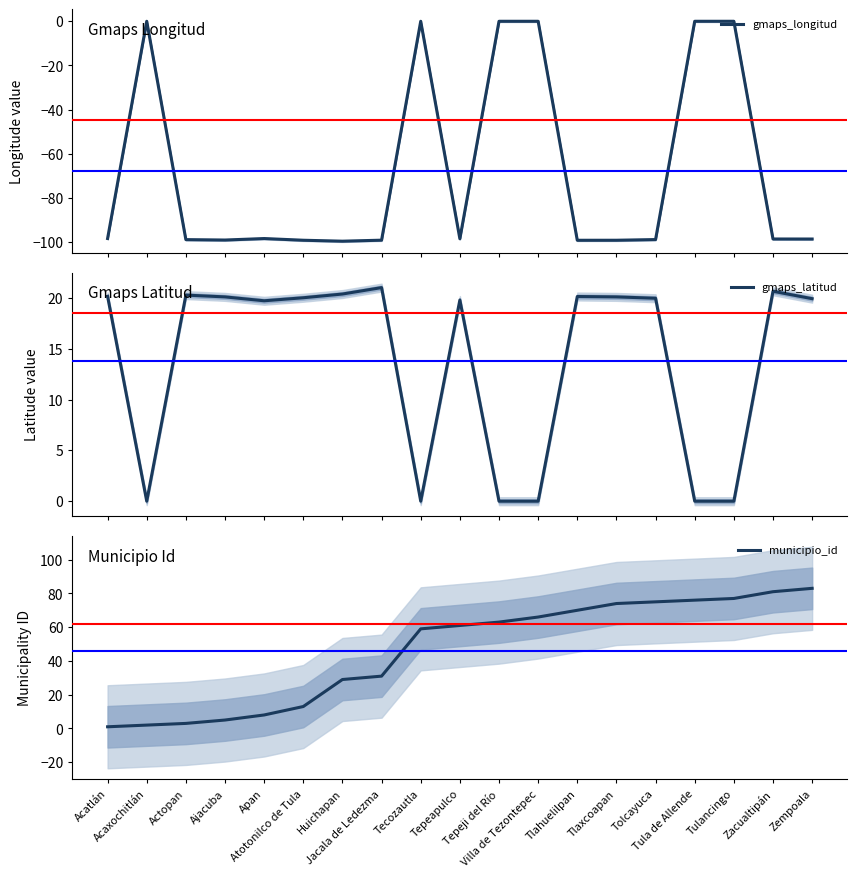

Reading right to left, extract all data points from this chart.

gmaps_longitud: -98.7	-98.7	0.0	0.0	-98.9	-99.2	-99.2	0.0	0.0	-98.6	0.0	-99.2	-99.6	-99.2	-98.5	-99.1	-98.9	0.0	-98.4
gmaps_latitud: 19.9	20.6	0.0	0.0	20.0	20.1	20.1	0.0	0.0	19.8	0.0	21.0	20.4	20.0	19.7	20.1	20.3	0.0	20.1
municipio_id: 83.0	81.0	77.0	76.0	75.0	74.0	70.0	66.0	63.0	61.0	59.0	31.0	29.0	13.0	8.0	5.0	3.0	2.0	1.0